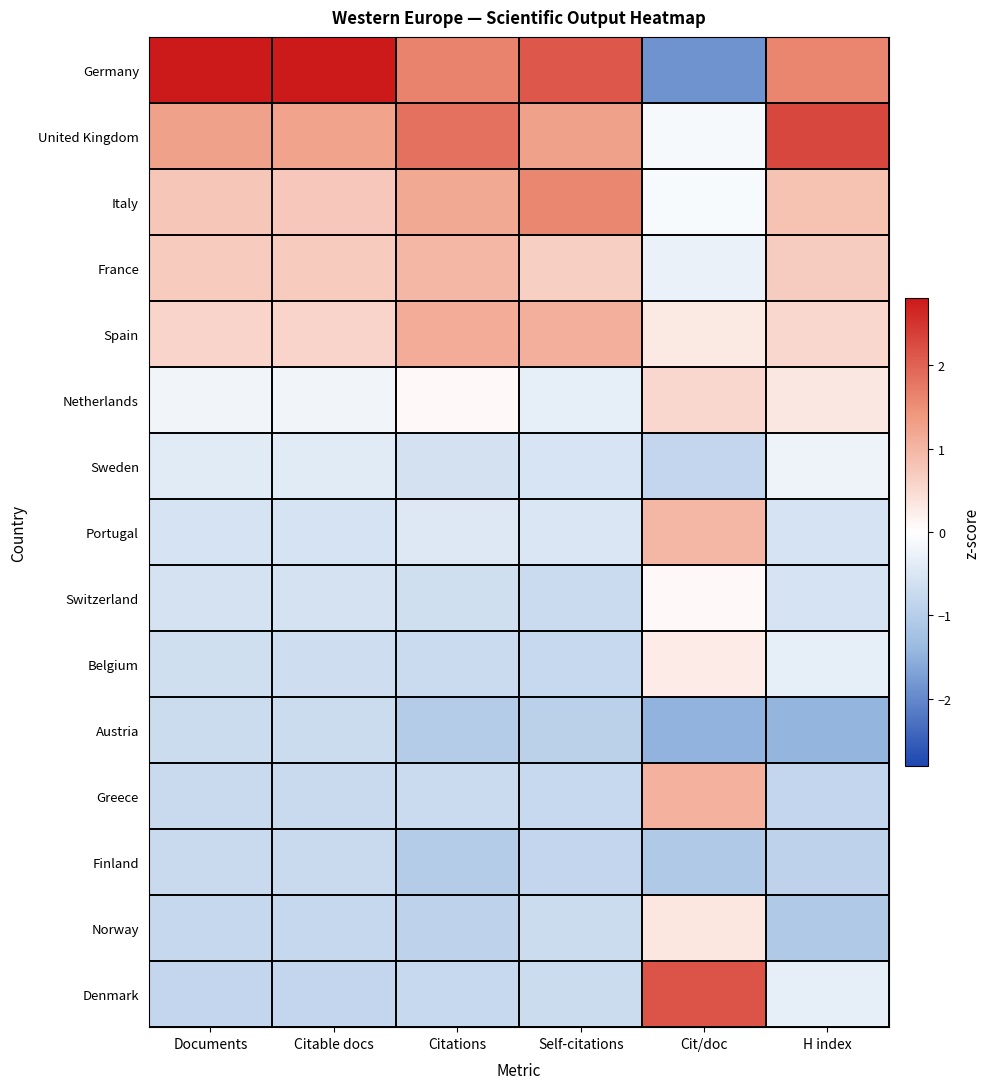

Count the number of data series in this chart.

15